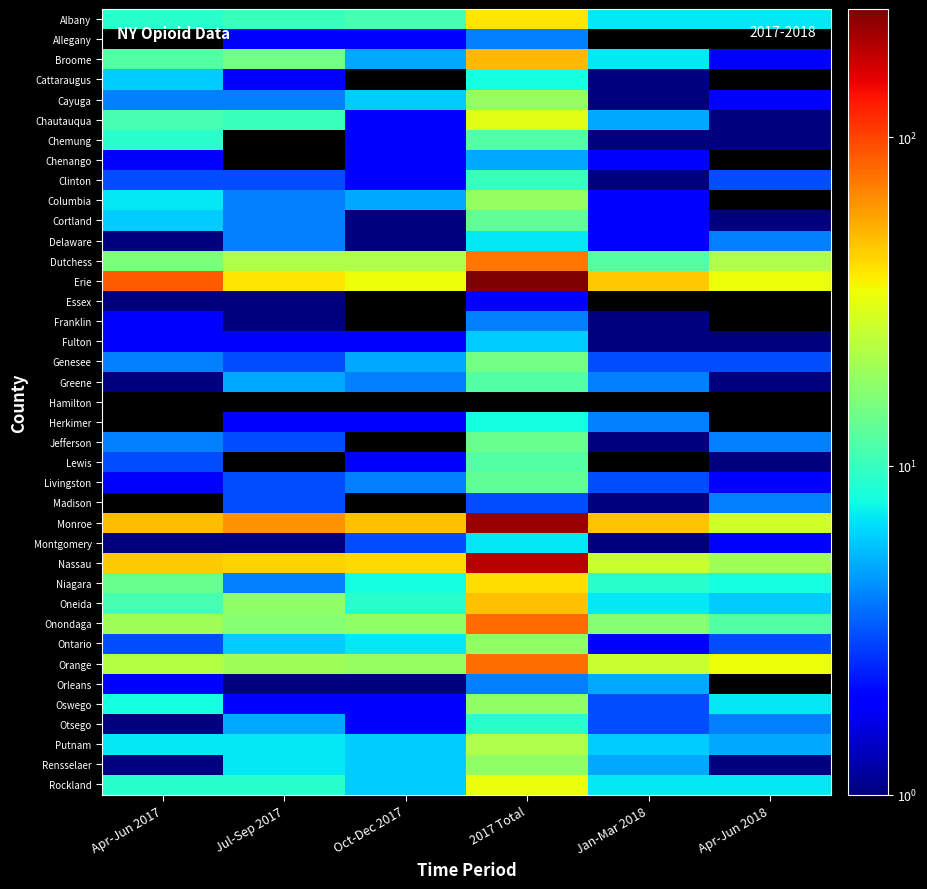

Rank the categories by Monroe value from highest to lowest.

2017 Total, Jul-Sep 2017, Apr-Jun 2017, Oct-Dec 2017, Jan-Mar 2018, Apr-Jun 2018